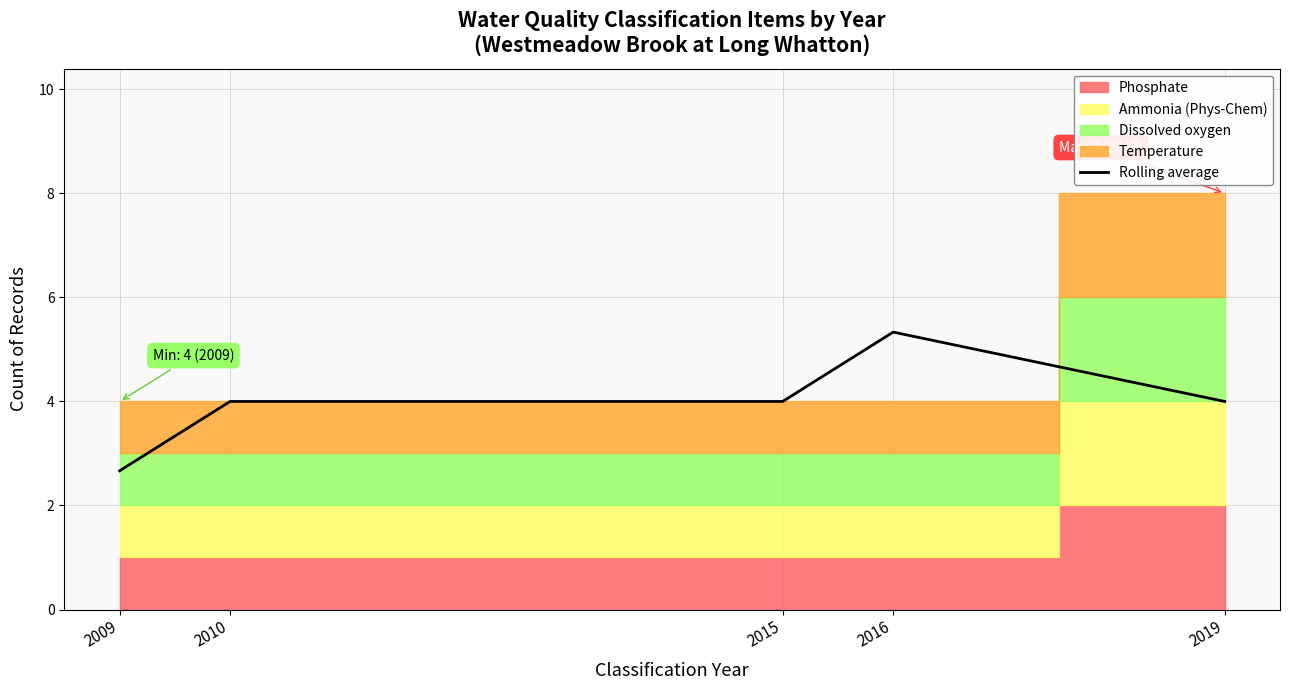

What is the value of the 2nd point from the left?

4.0